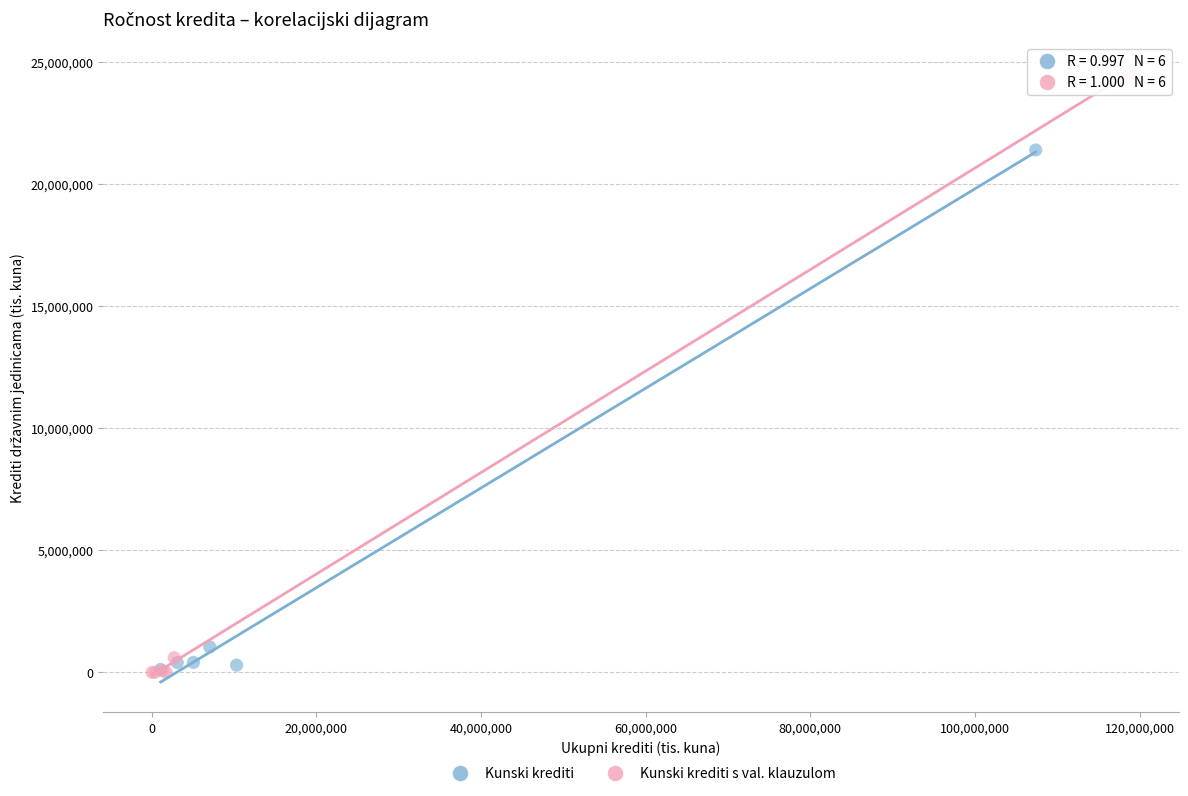

Which series contains the highest Y value?

Kunski krediti s val. klauzulom